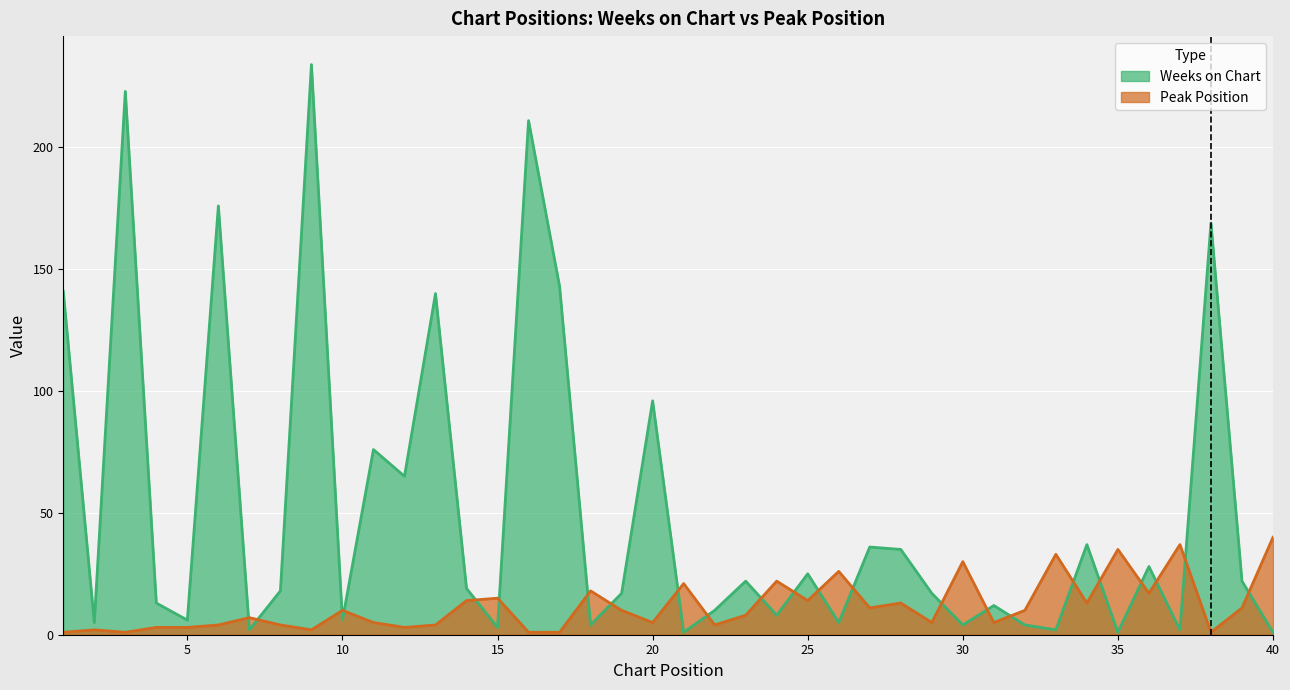

Reading left to right, extract all data points from this chart.

Weeks on Chart: 141	5	223	13	6	176	2	18	234	6	76	65	140	19	3	211	143	4	17	96	1	10	22	8	25	5	36	35	17	4	12	4	2	37	1	28	2	169	22	1
Peak Position: 1	2	1	3	3	4	7	4	2	10	5	3	4	14	15	1	1	18	10	5	21	4	8	22	14	26	11	13	5	30	5	10	33	13	35	17	37	1	11	40